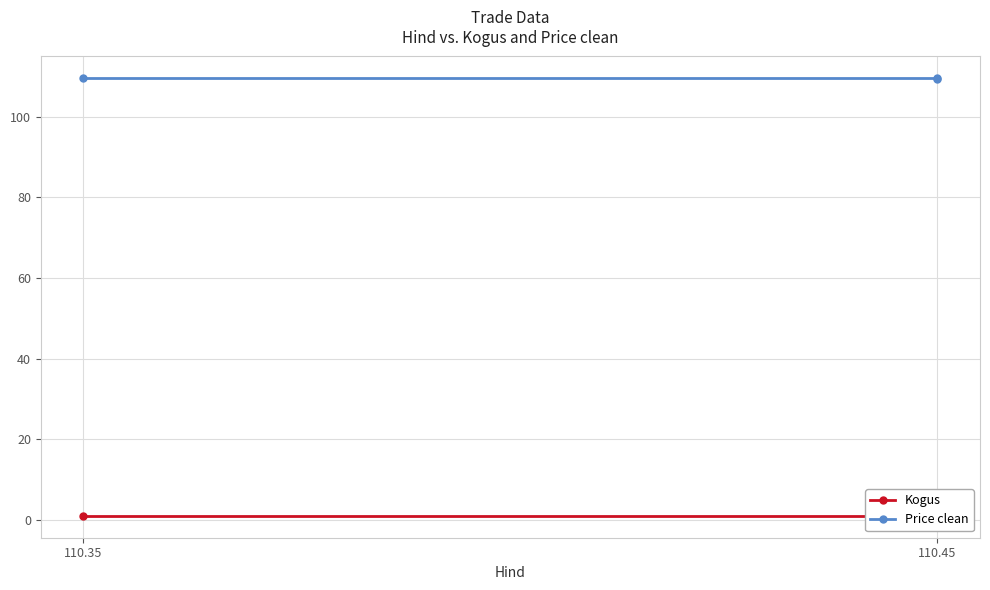

What is the difference between the maximum and minimum values in the Kogus series?

2.0